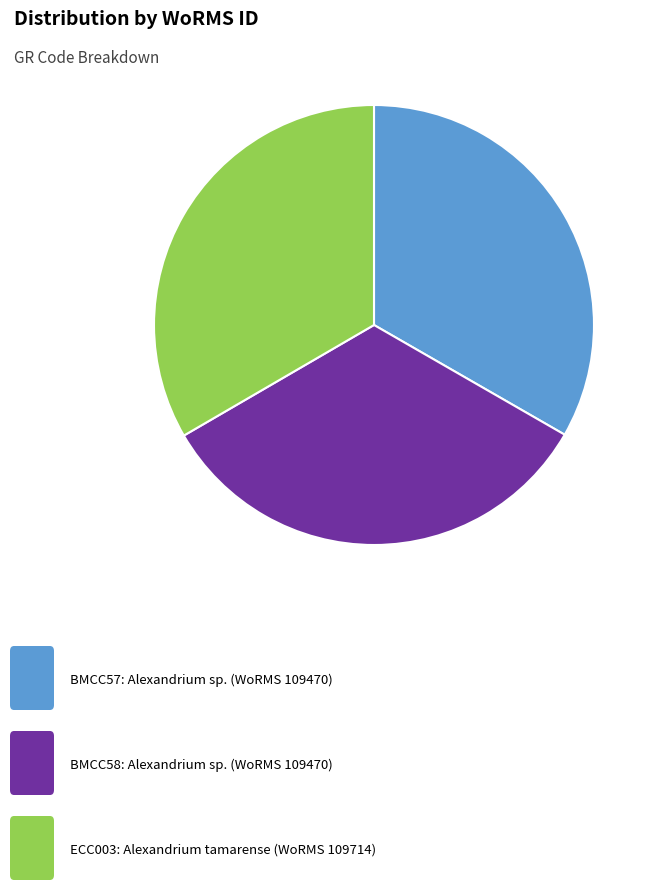

Is there a majority slice in this chart?

No